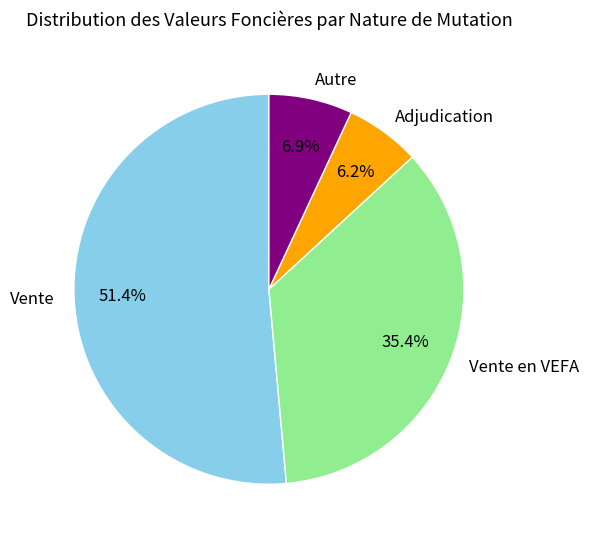

How many slices are in this pie chart?

4